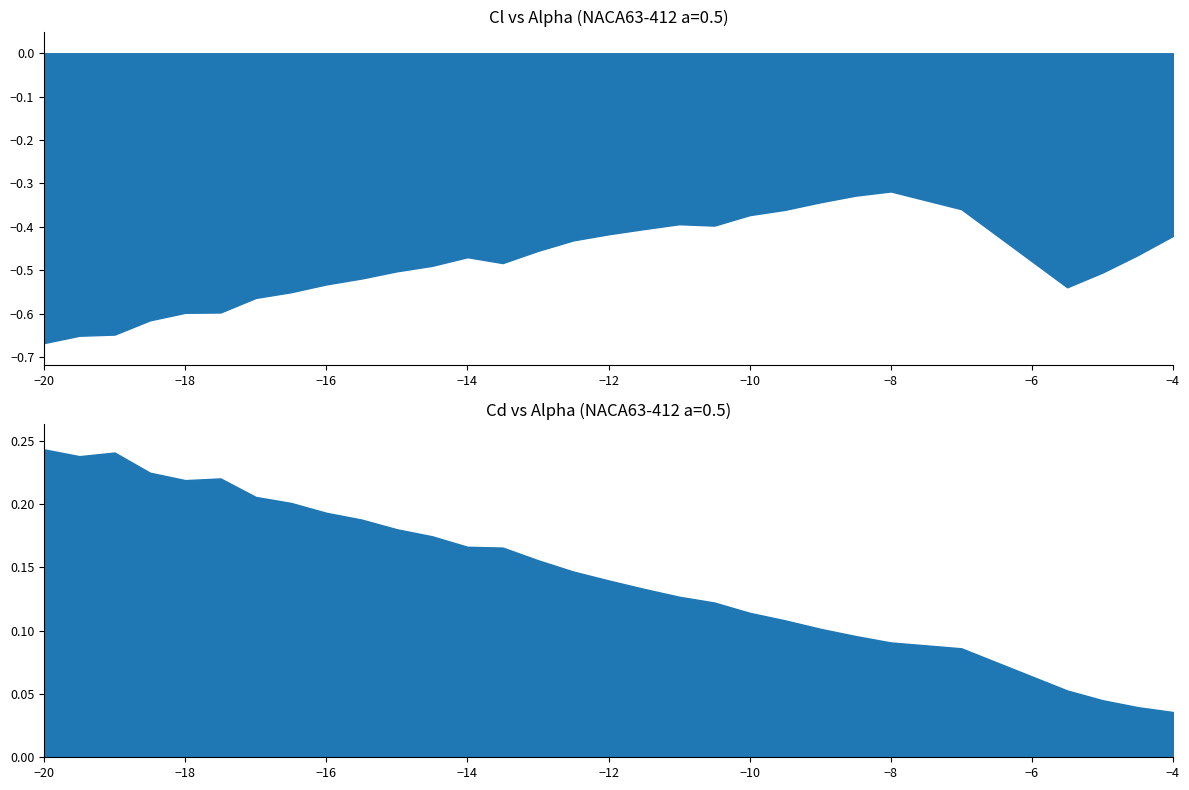

Does the chart display data point markers on the line(s)?

No